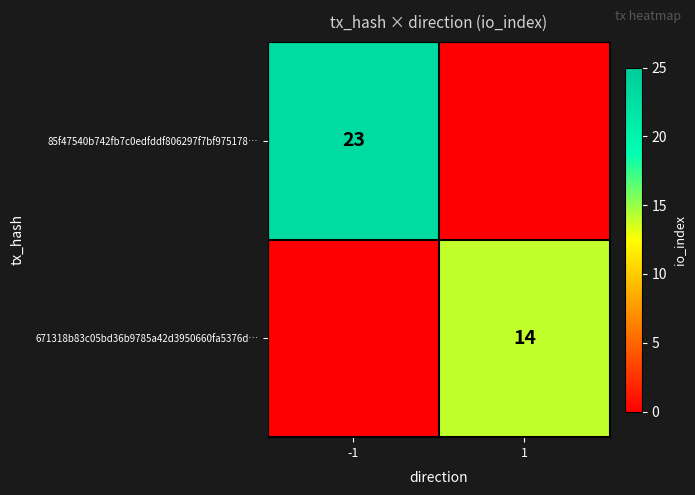

Is it true that 671318b83c05bd36b9785a42d3950660fa5376d… equals 8 at 1?

False